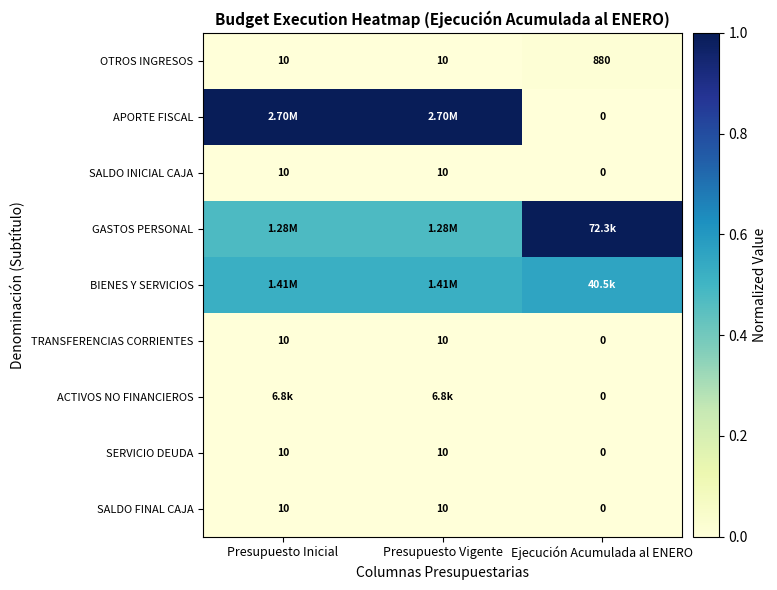

Which series has the largest total across all categories?

APORTE FISCAL